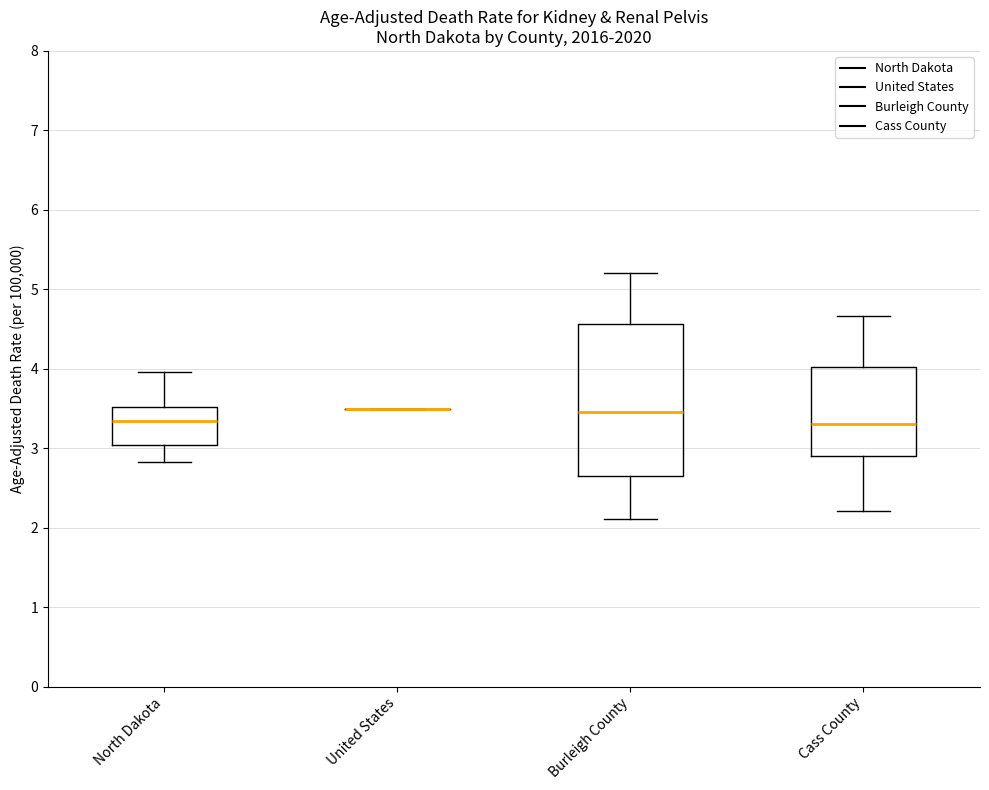

Comparing the boxes themselves (not the whiskers), which one is the tallest?

Burleigh County